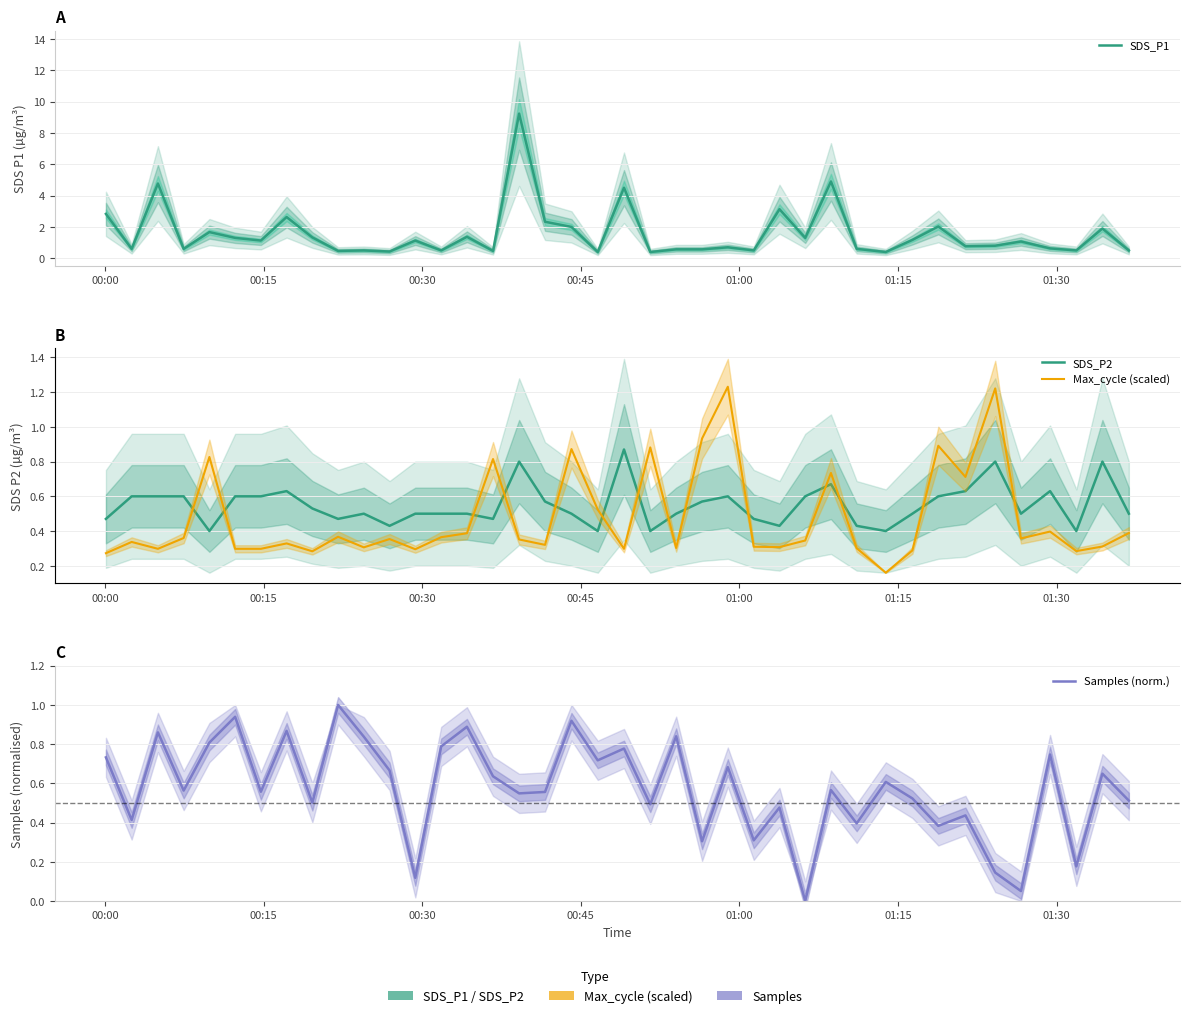

What is the average value of the Max_cycle (scaled) series?

0.4